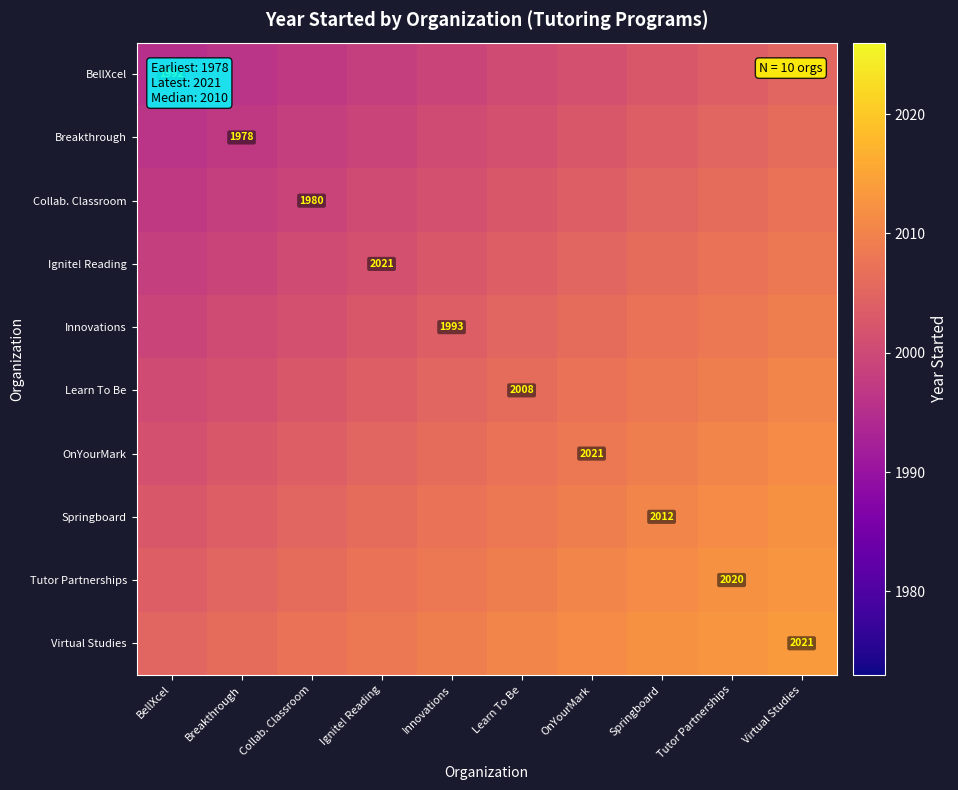

At which label does BellXcel reach its peak?

Virtual Studies